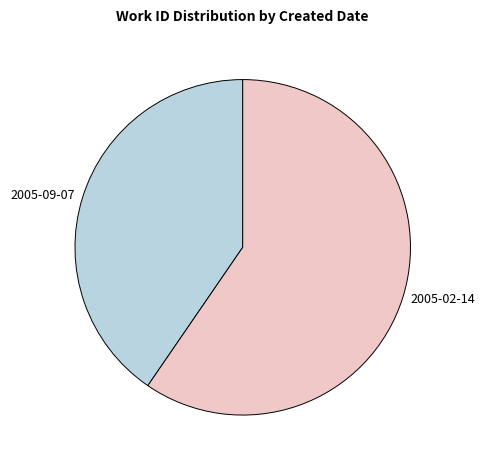

Rank the categories by value from lowest to highest.

2005-09-07, 2005-02-14